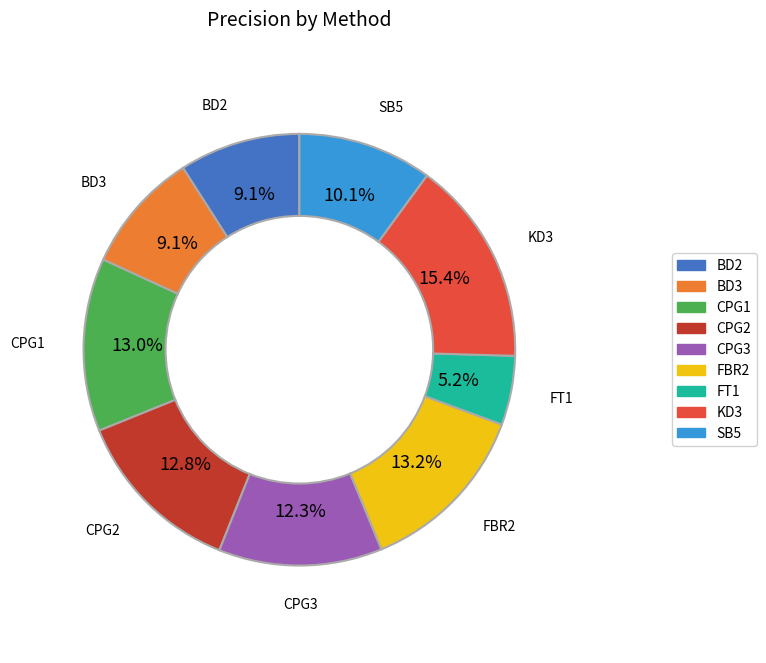

To the nearest percent, what is the average slice percentage?

11%